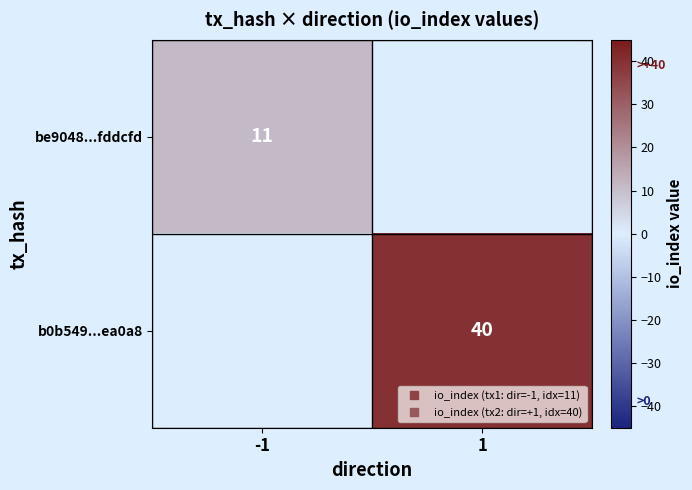

What is the average value of the b0b549...ea0a8 series?

20